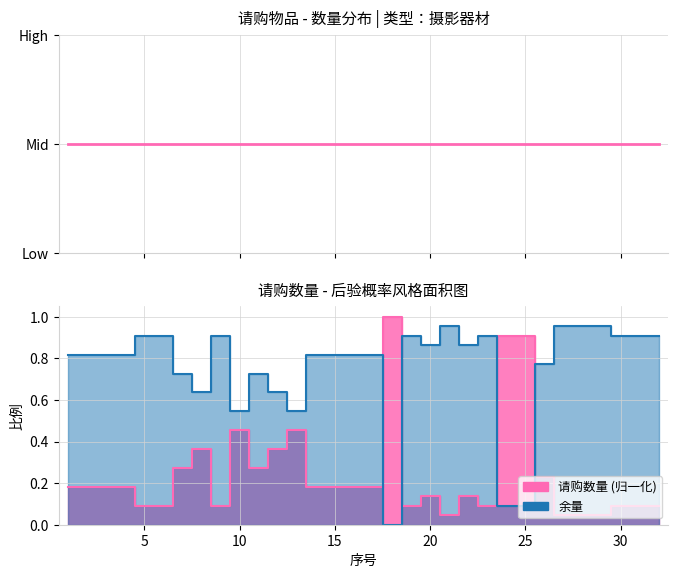

What is the sum of all values?

7.9